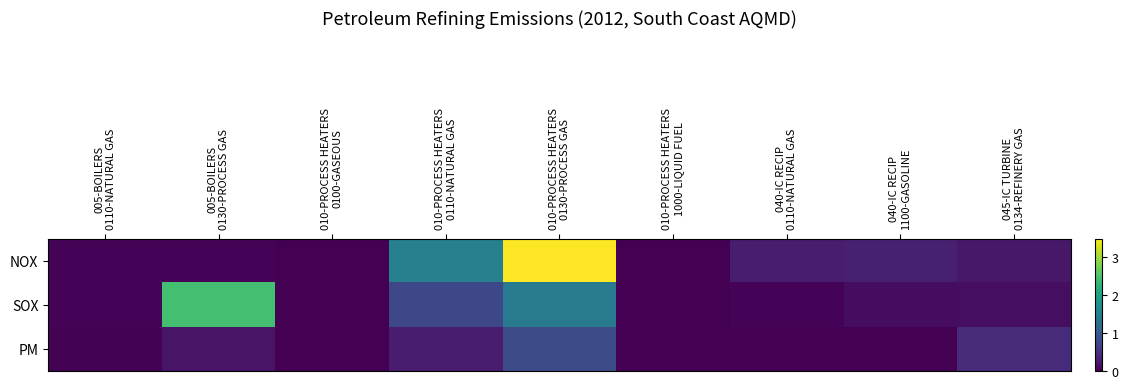

Rank the series at 005-BOILERS 0110-NATURAL GAS from lowest to highest value.

PM, NOX, SOX